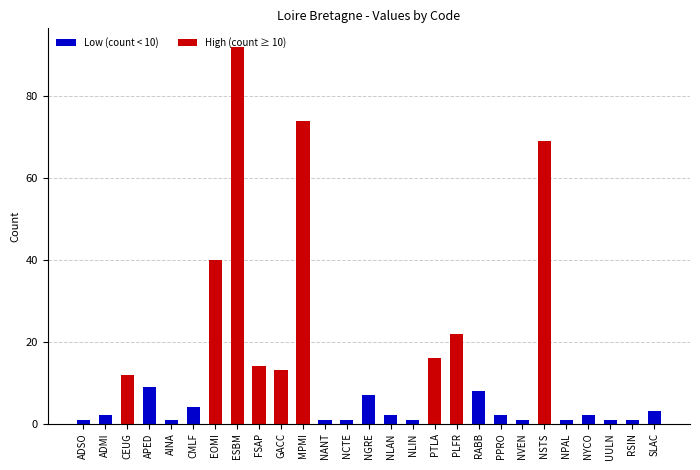

List the labels in order of value, smallest first.

ADSO, AINA, NANT, NCTE, NLIN, NVEN, NPAL, UULN, RSIN, ADMI, NLAN, PPRO, NYCO, SLAC, CMLF, NGRE, RABB, APED, CEUG, GACC, FSAP, PTLA, PLFR, EOMI, NSTS, MPMI, ESBM